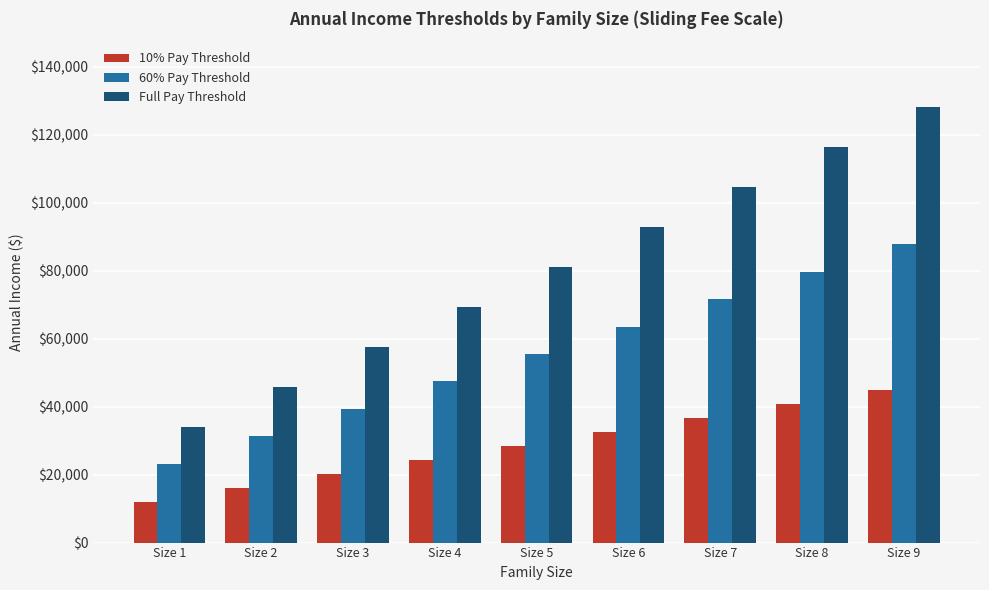

Reading left to right, extract all data points from this chart.

10% Pay Threshold: Size 1=11880	Size 2=16020	Size 3=20160	Size 4=24300	Size 5=28440	Size 6=32580	Size 7=36720	Size 8=40860	Size 9=45000
60% Pay Threshold: Size 1=23166	Size 2=31239	Size 3=39312	Size 4=47385	Size 5=55458	Size 6=63531	Size 7=71604	Size 8=79677	Size 9=87750
Full Pay Threshold: Size 1=33858	Size 2=45657	Size 3=57456	Size 4=69255	Size 5=81054	Size 6=92853	Size 7=104652	Size 8=116451	Size 9=128250